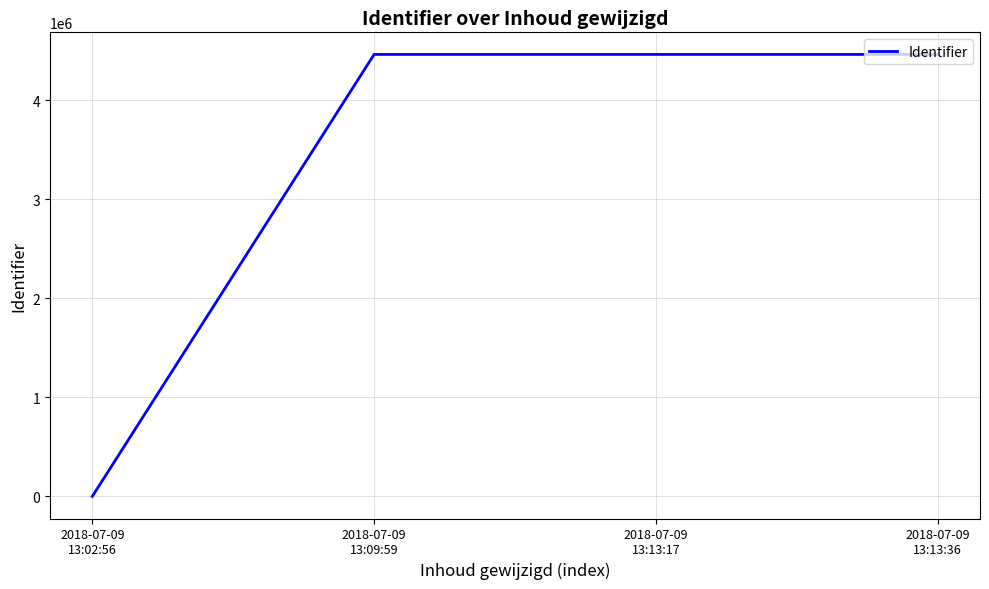

The chart shows a value of 3112477 at 2018-07-09
13:13:17. True or false?

False